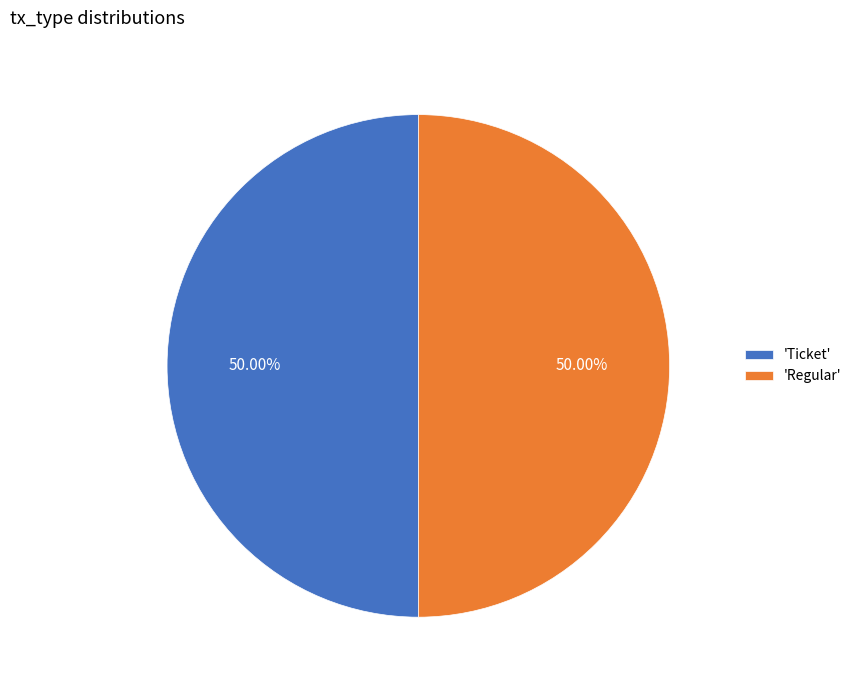

What is the ratio of the value at 'Ticket' to the value at 'Regular'?

1.0